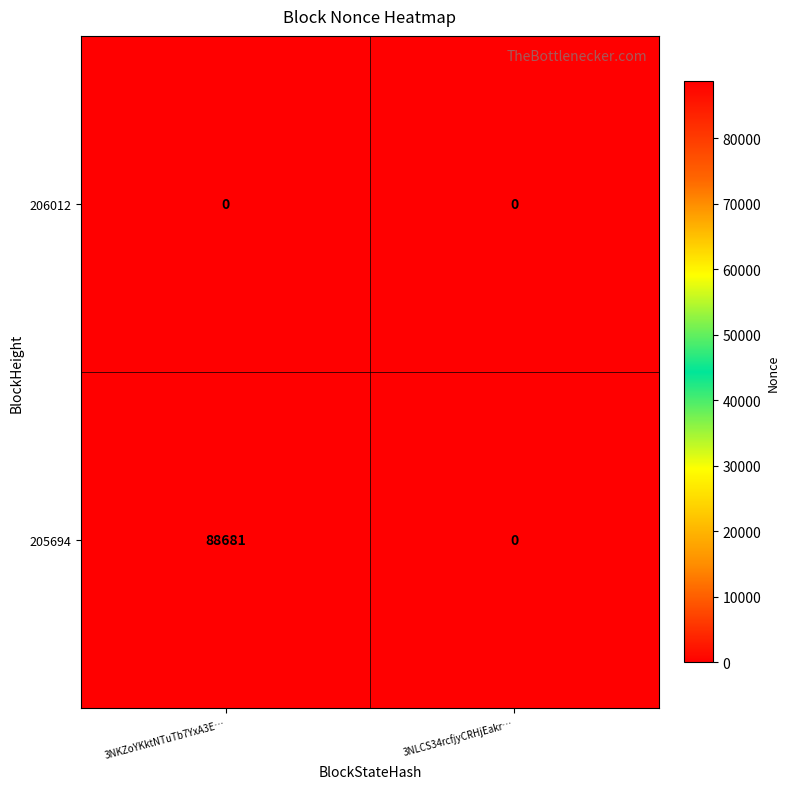

What is the difference between the maximum and minimum values in the 205694 series?

88681